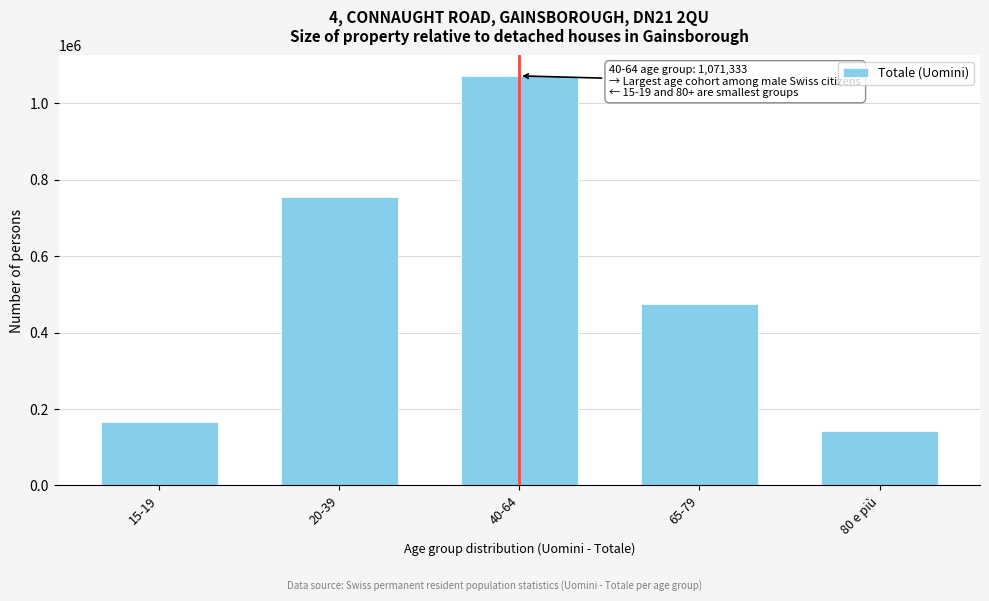

Reading right to left, list all the values displayed in this chart.

142263.1	475025.9	1071333.2	753655.5	166146.3